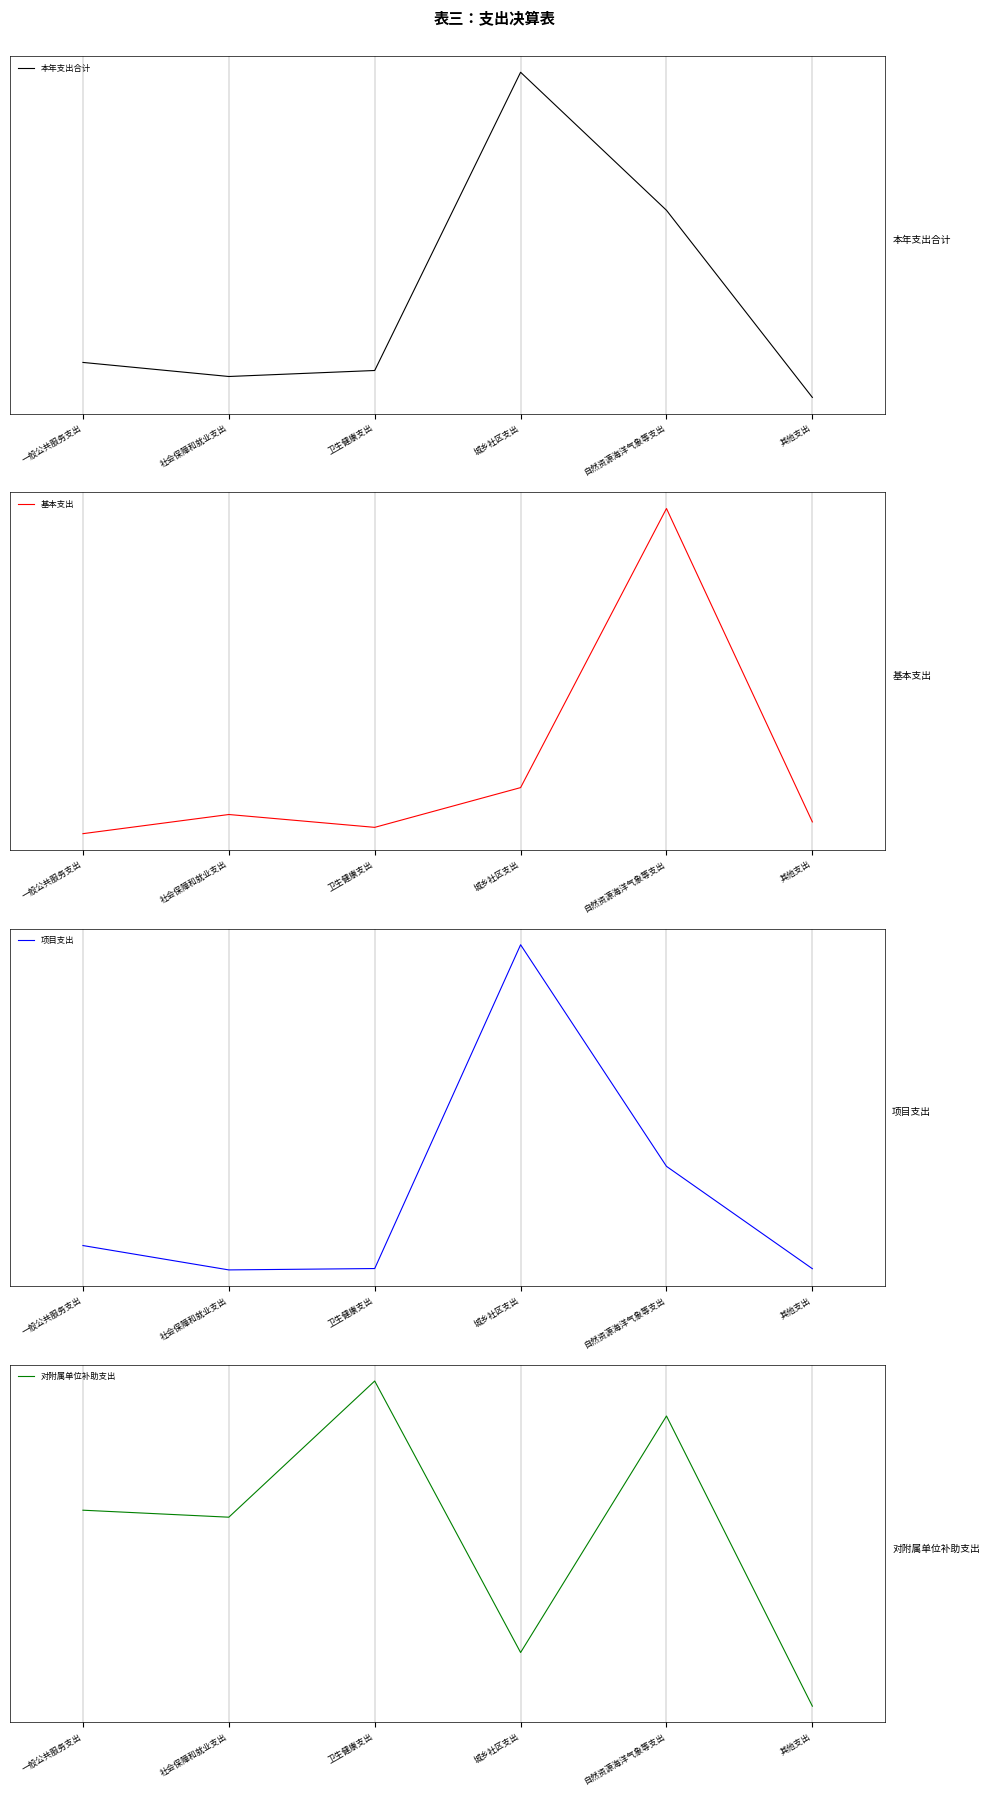

Rank the series by their maximum value, from highest to lowest.

本年支出合计, 项目支出, 基本支出, 对附属单位补助支出